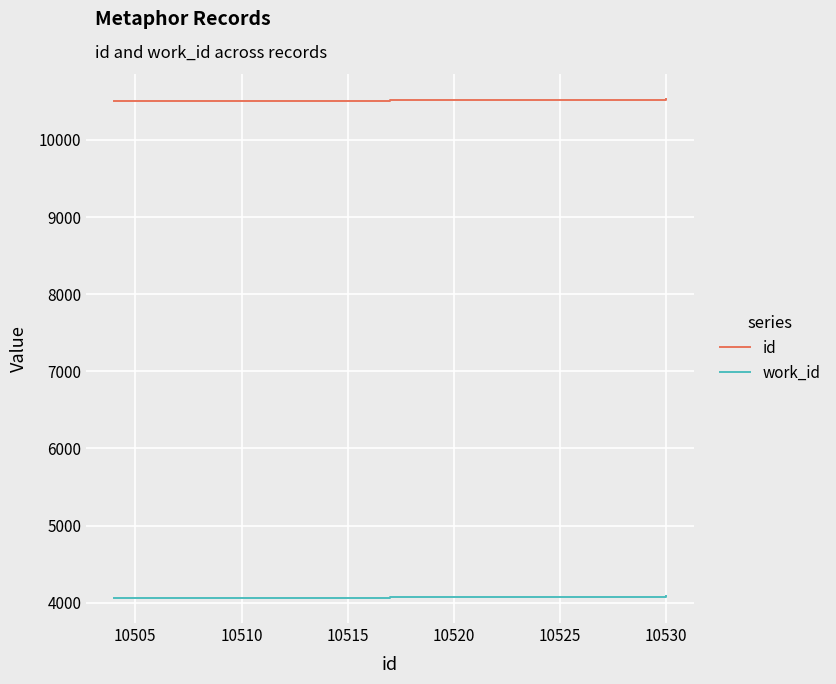

True or false: work_id has more than 1 points higher than both neighbors.

False